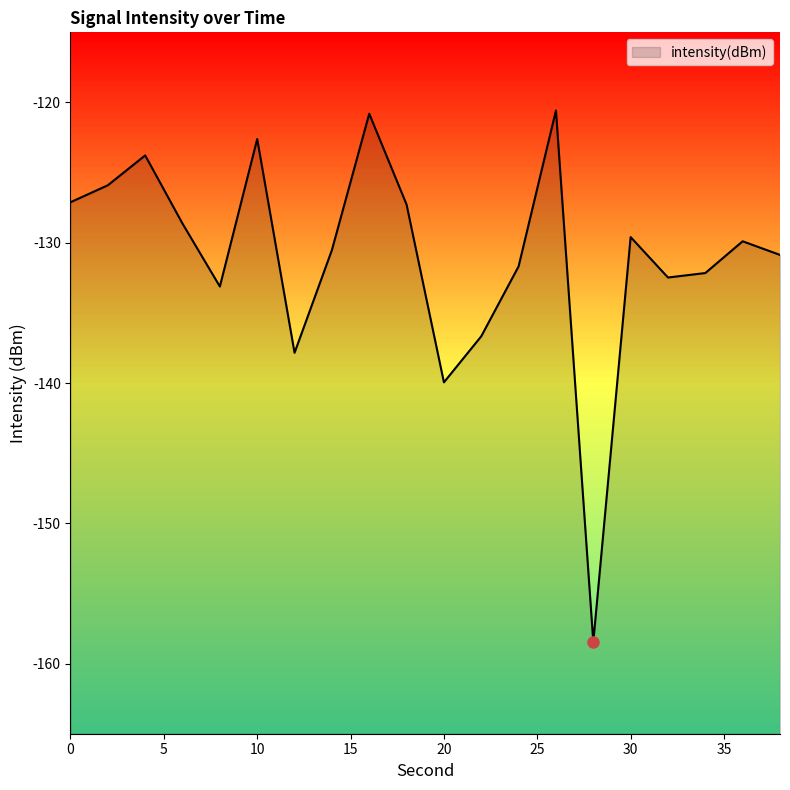

What is the approximate value at 26?

-120.6